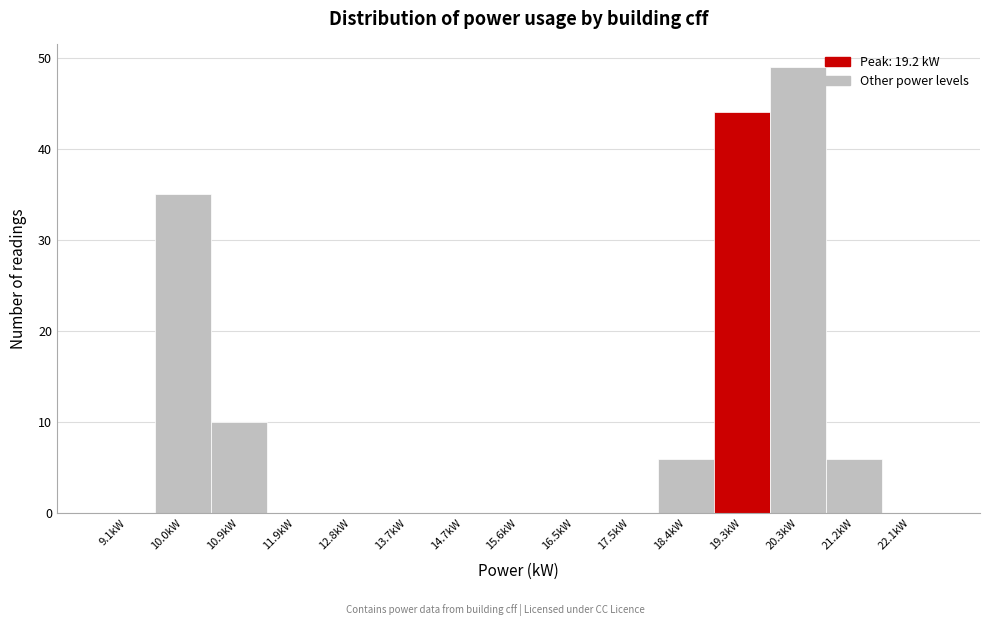

Reading left to right, transcribe this chart: for each bar, give the range it covers on the x-axis and its height. Neither the bar edges nor the heights are printed on the chart, so give them approximately, as read against the axes.

8.6 to 9.5: 0
9.5 to 10.5: 35
10.5 to 11.4: 10
11.4 to 12.3: 0
12.3 to 13.3: 0
13.3 to 14.2: 0
14.2 to 15.1: 0
15.1 to 16.1: 0
16.1 to 17.0: 0
17.0 to 17.9: 0
17.9 to 18.9: 6
18.9 to 19.8: 44
19.8 to 20.7: 49
20.7 to 21.7: 6
21.7 to 22.6: 0